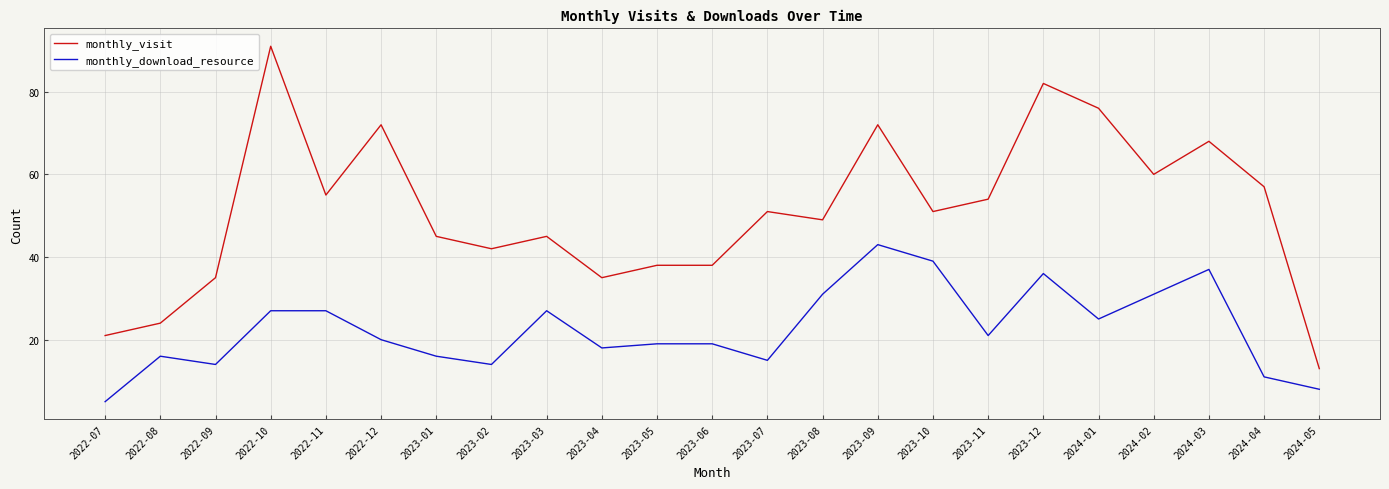

How many values in the monthly_download_resource series exceed 20?

11